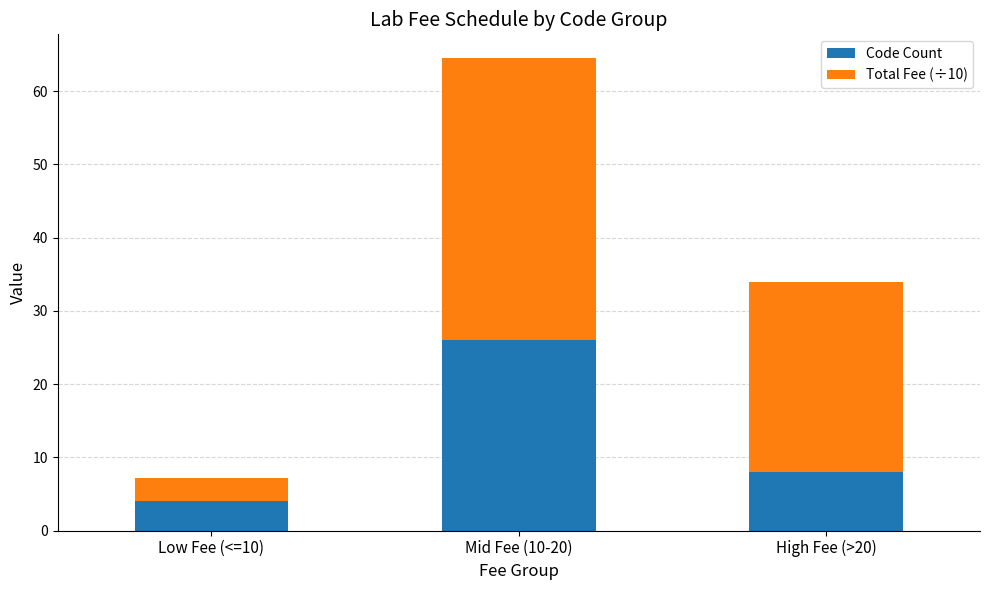

What is the lowest value of the Code Count series?

4.0